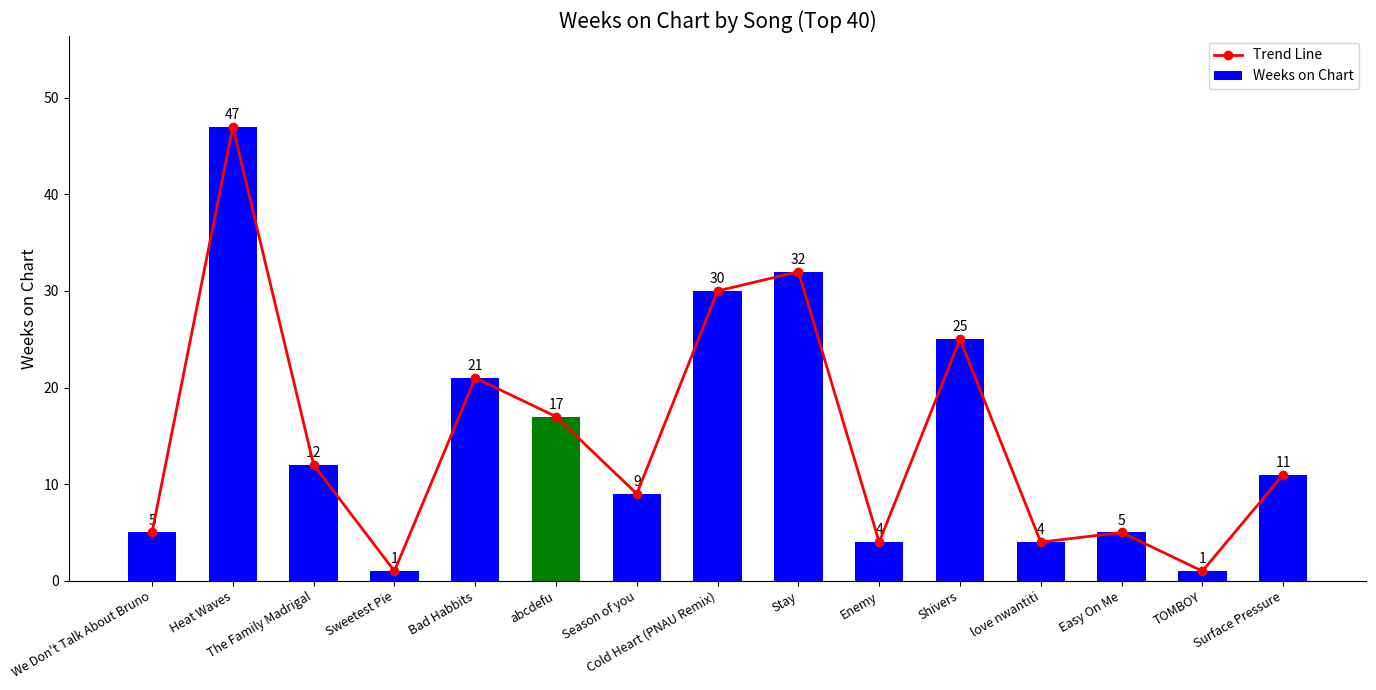

Count the number of data series in this chart.

2